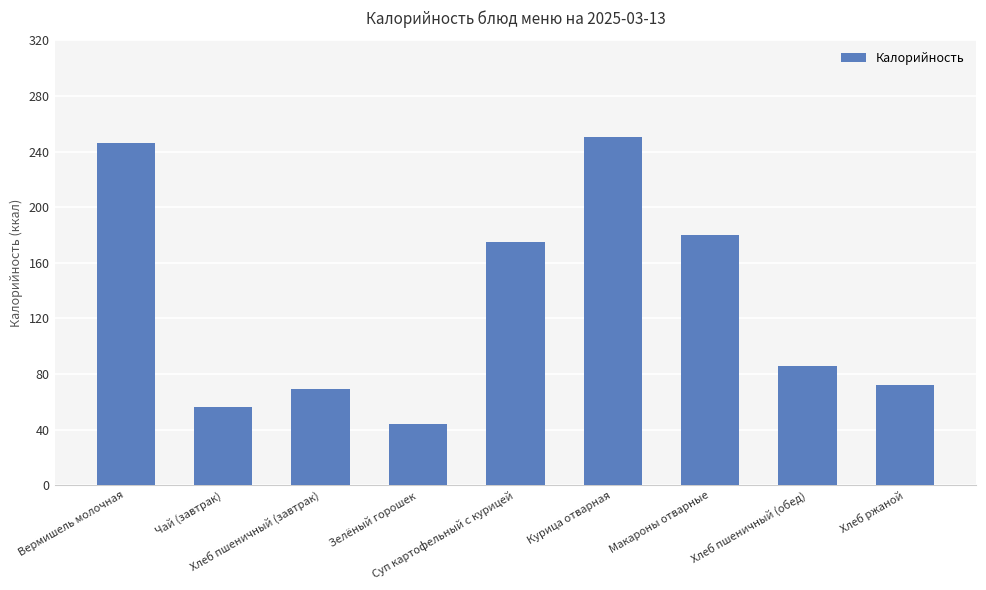

Which has a higher value, Суп картофельный с курицей or Хлеб пшеничный (завтрак)?

Суп картофельный с курицей